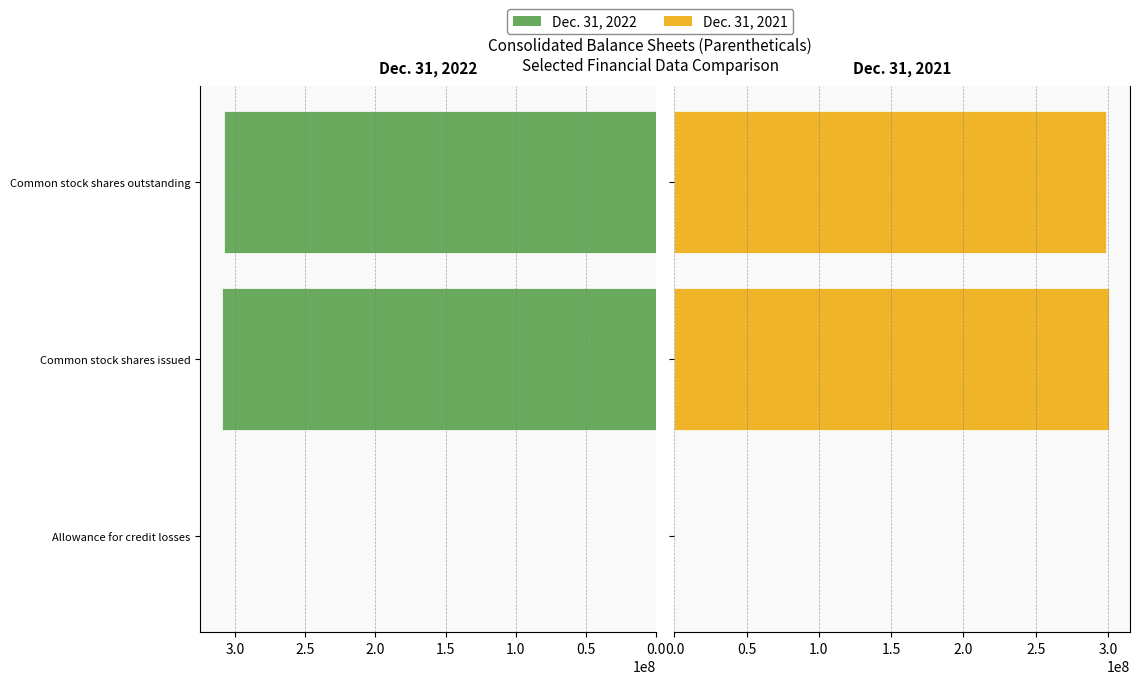

Reading left to right, what are all the values shown in this chart?

Dec. 31, 2022: 4407	309316011	307628511
Dec. 31, 2021: 5005	300530516	298843016